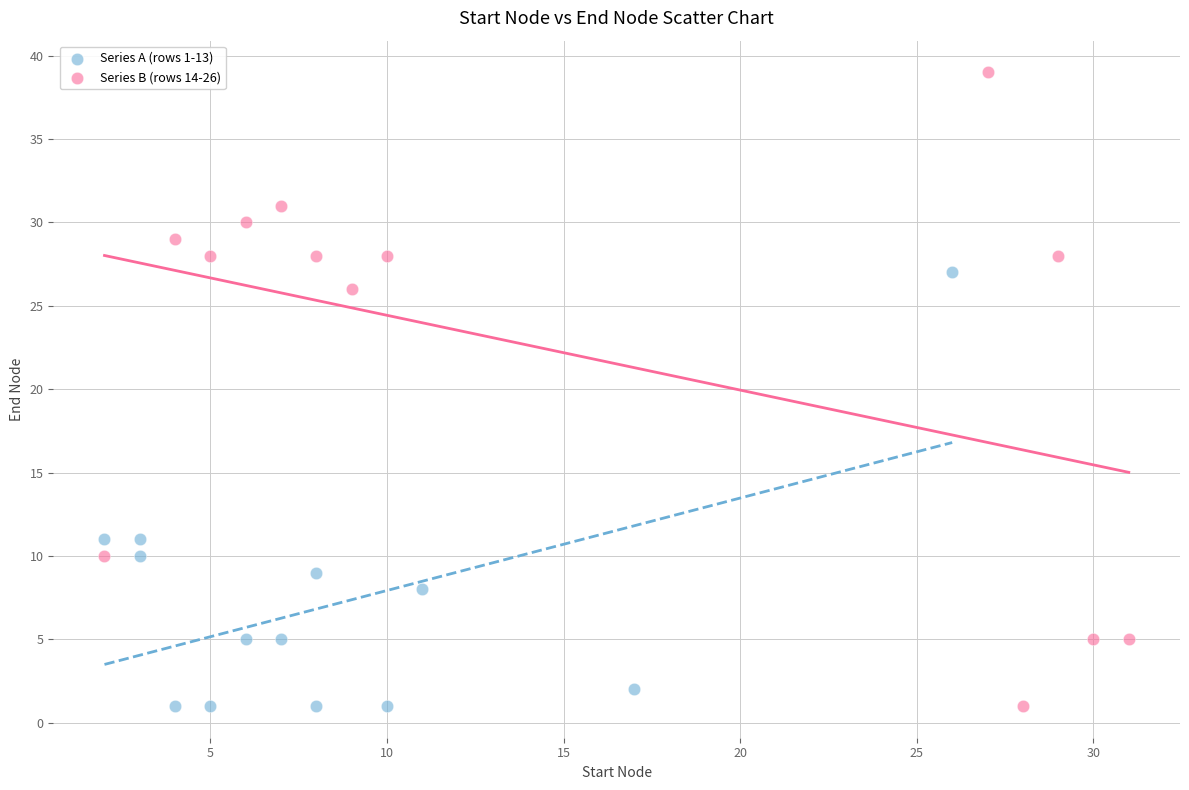

Which series has the widest spread of Y values?

Series B (rows 14-26)